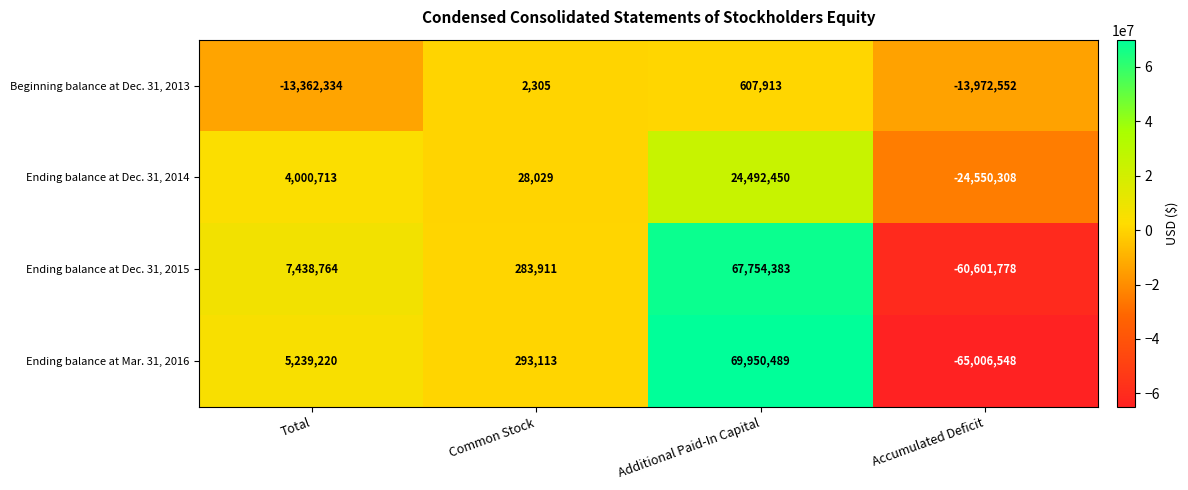

How many data points in Ending balance at Dec. 31, 2015 are less than 7438764?

2